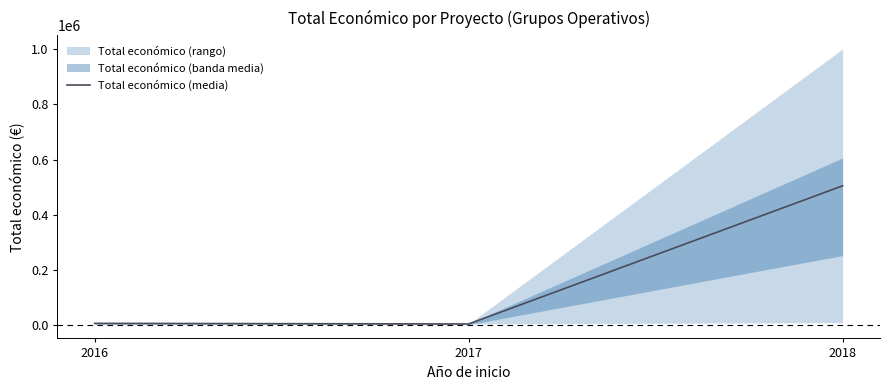

Which label corresponds to the largest value in the chart?

2018